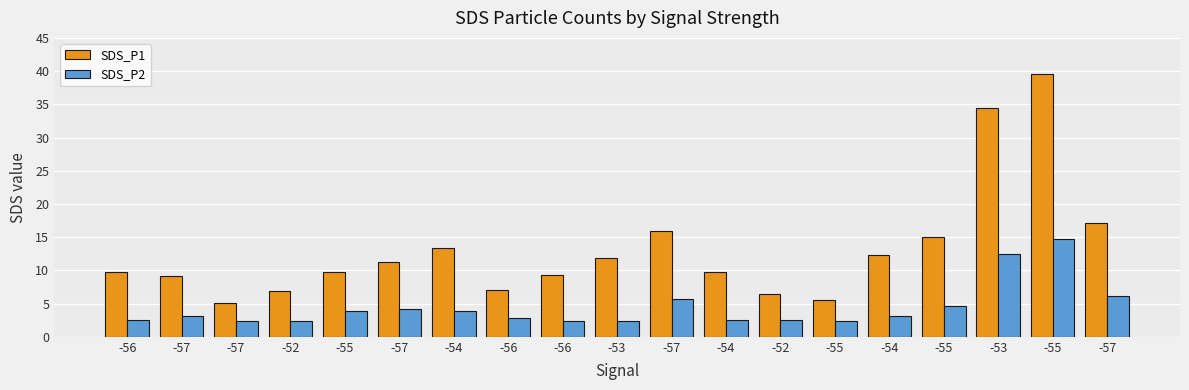

Which series changed the most between -57 and -52?

SDS_P1